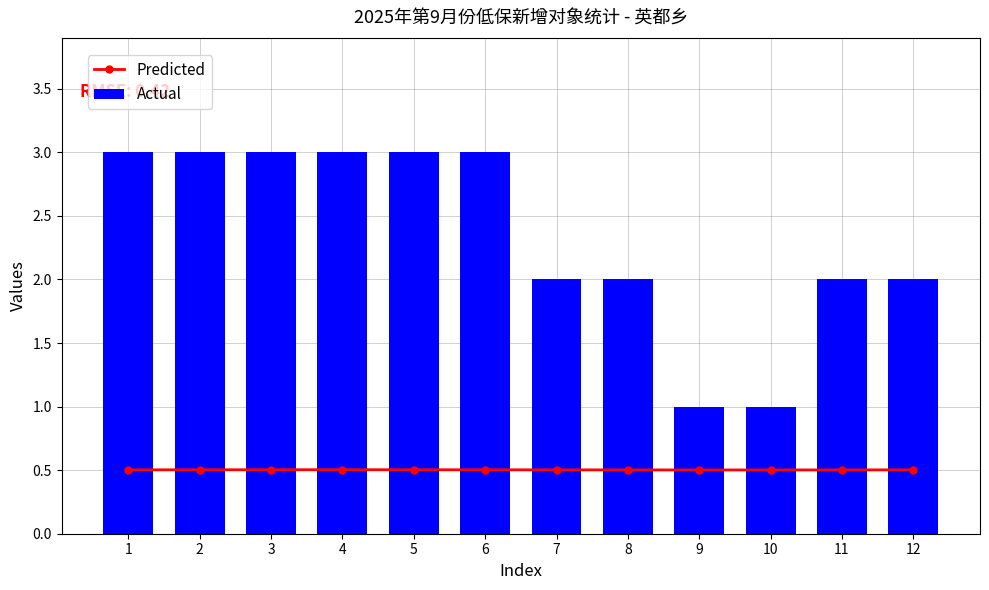

Count the Actual values in the range 2 to 3.

10